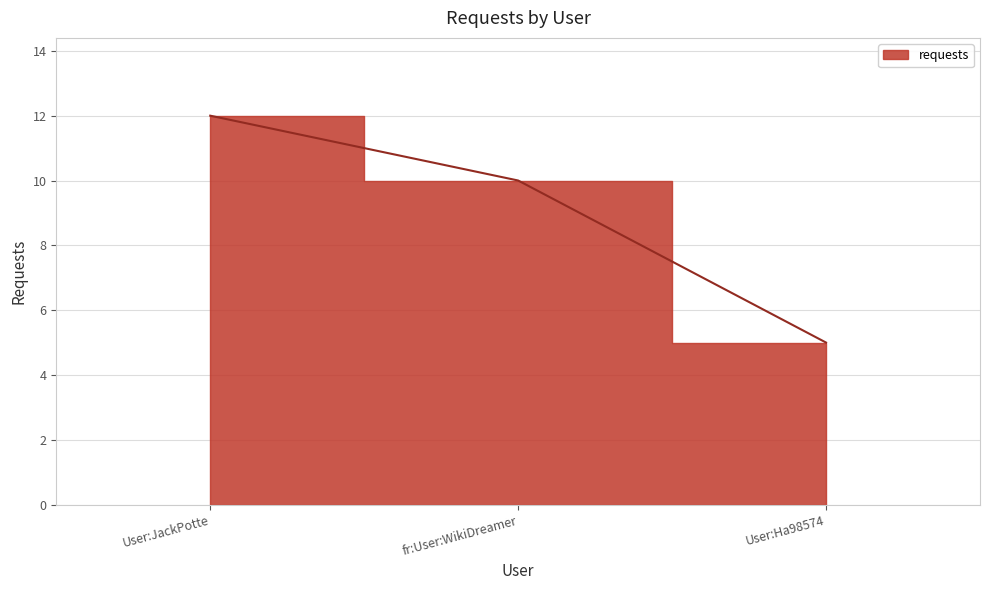

What is the approximate value at fr:User:WikiDreamer?

10